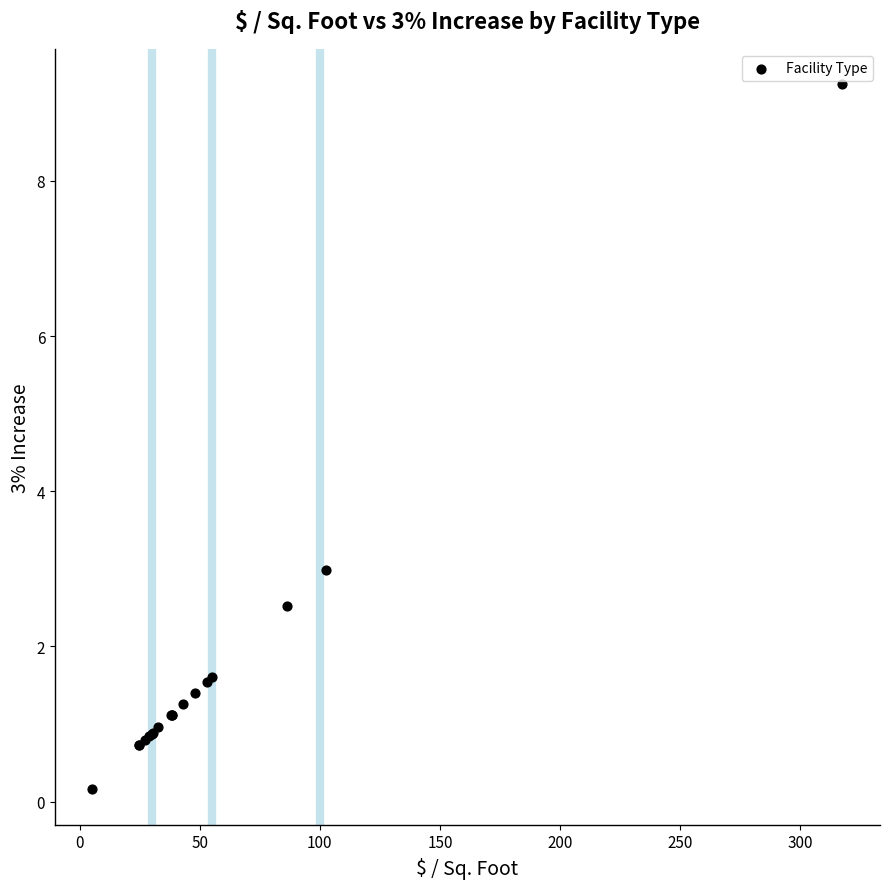

What Y value in the scatter plot is closest to 4?

3.0